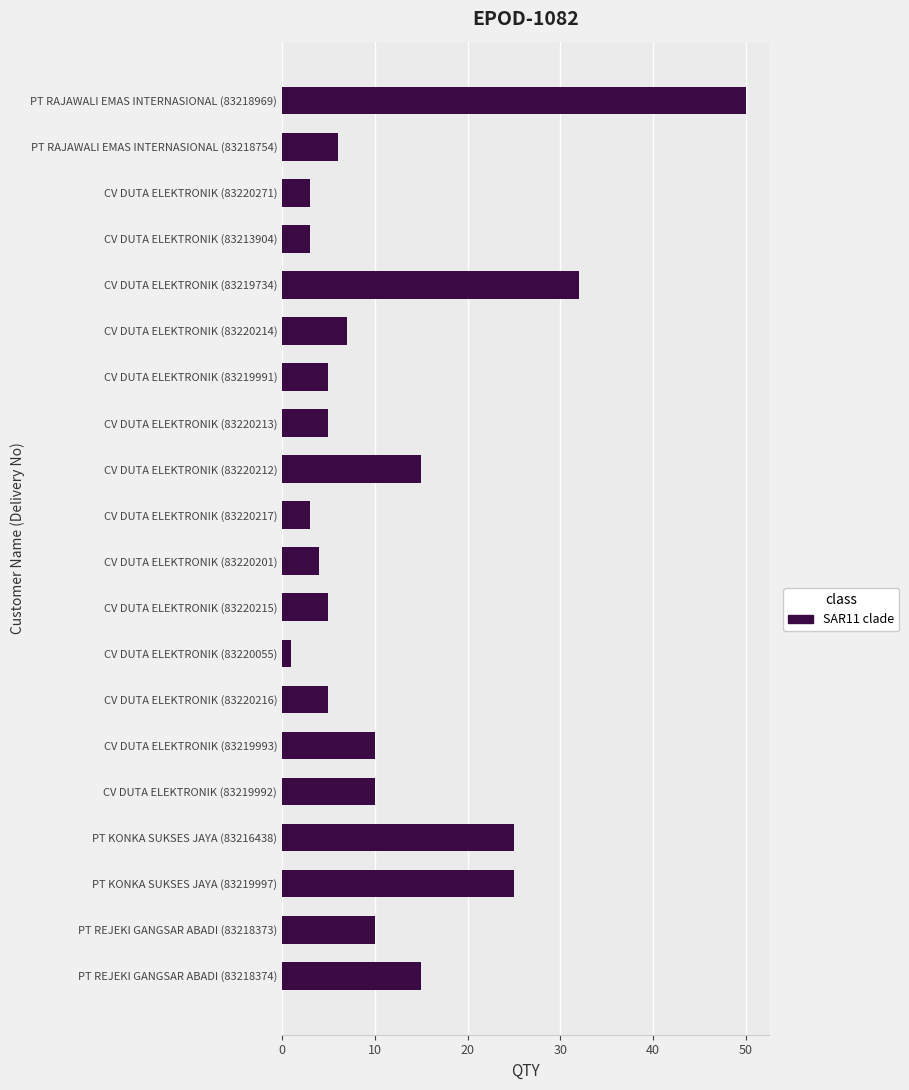

How many series are shown in this chart?

1